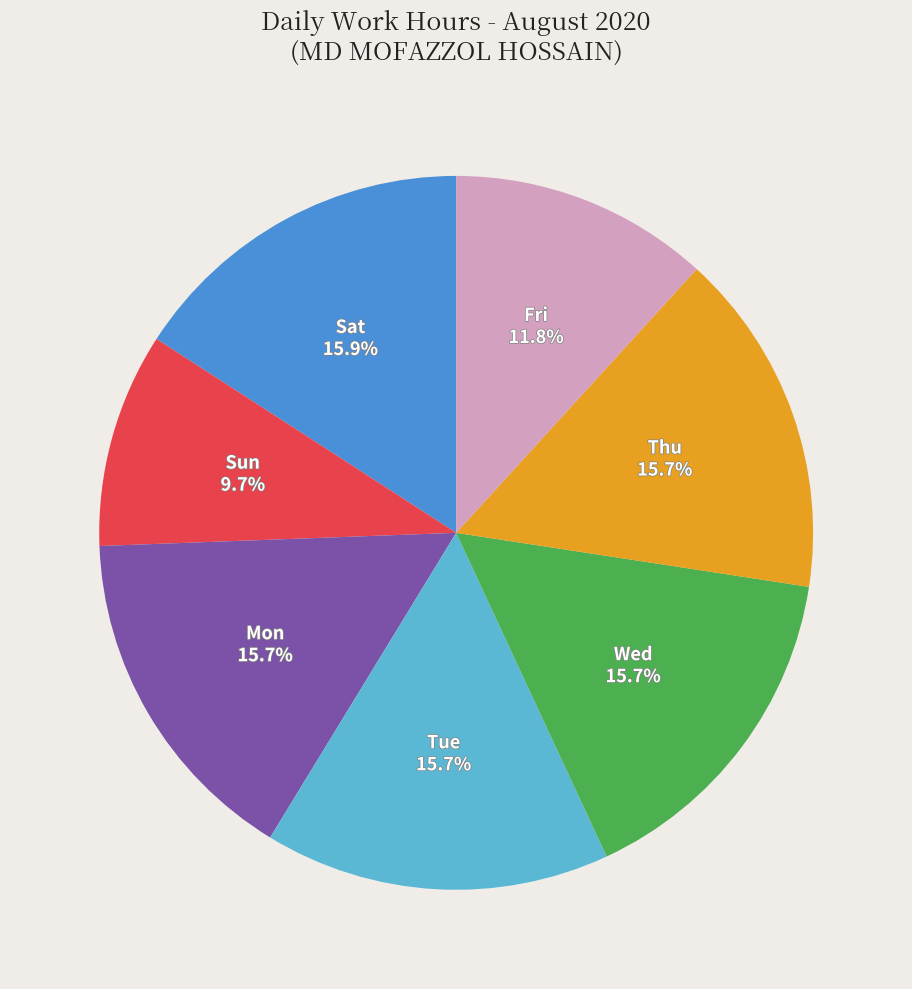

Which slice is the smallest?

Sun